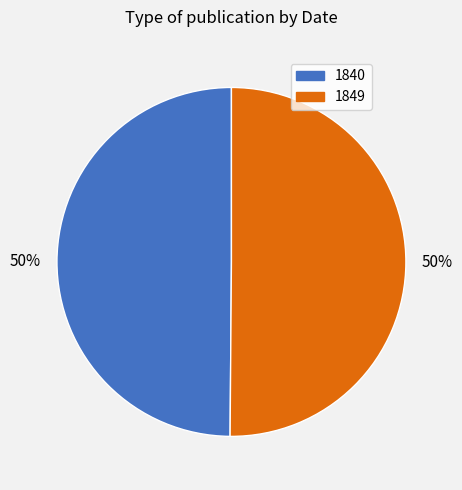

The 1840 slice represents 56% of the pie. True or false?

False